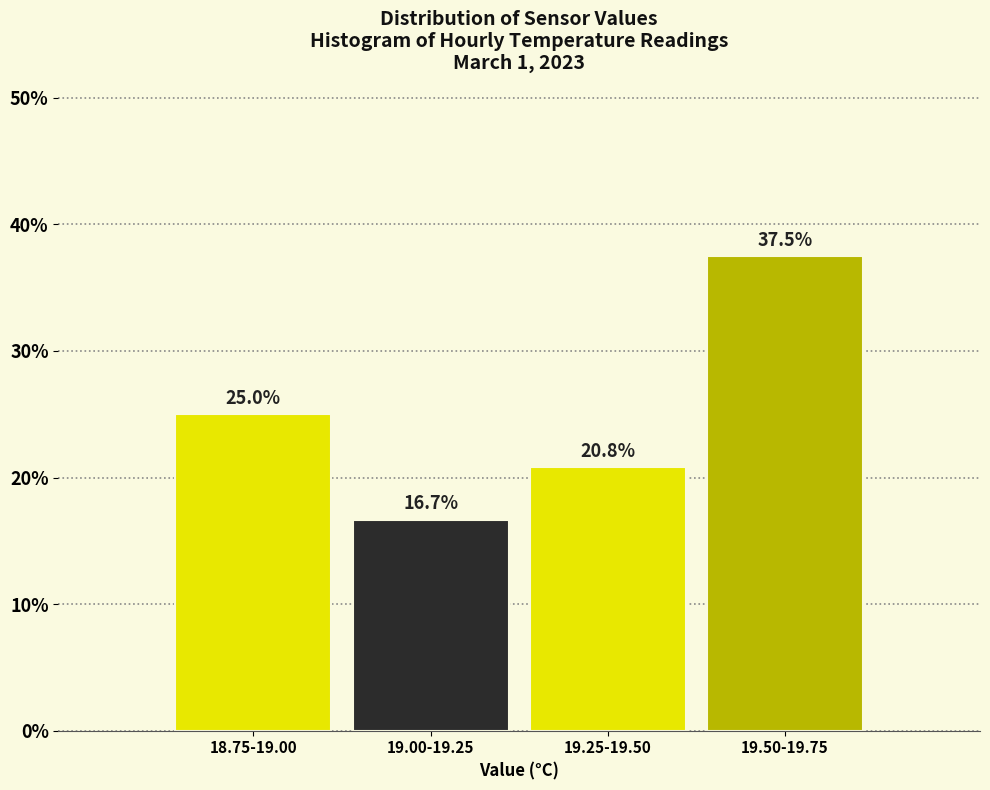

Reading right to left, extract all data points from this chart.

37.5	20.8	16.7	25.0